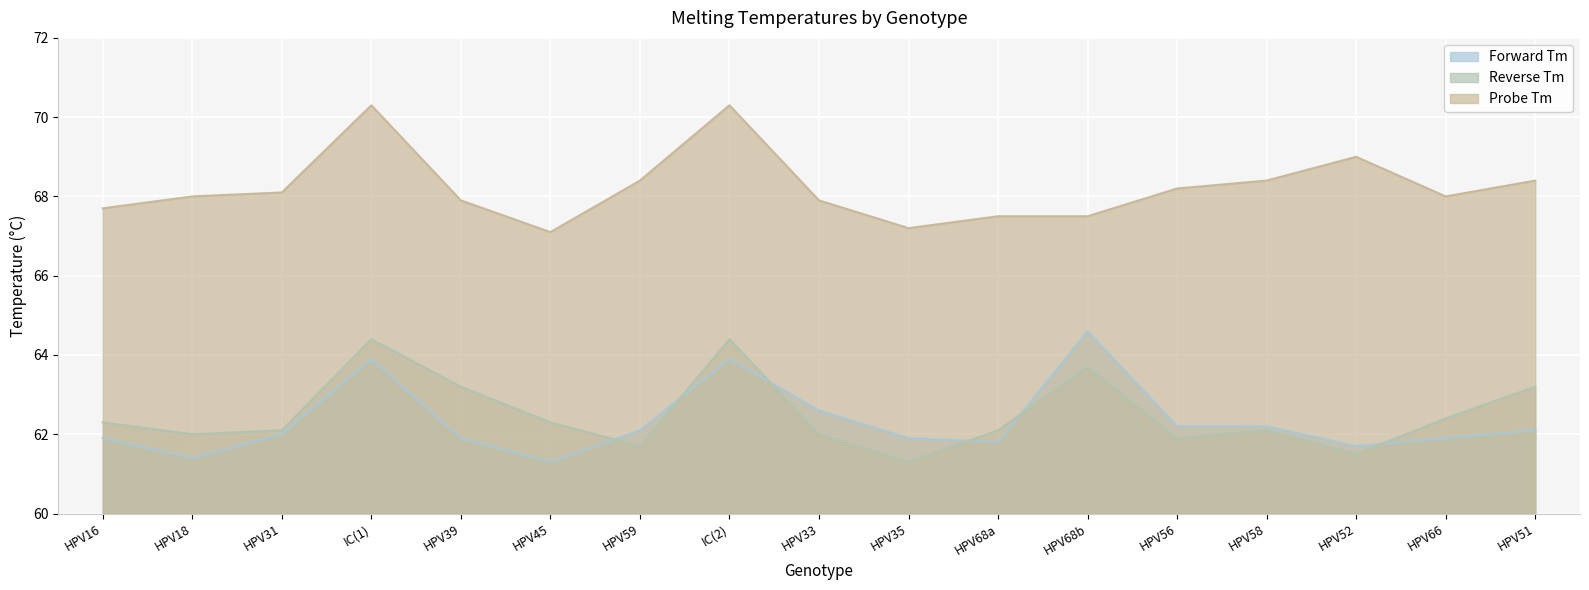

The value of Forward Tm at HPV51 is 62.1. True or false?

True